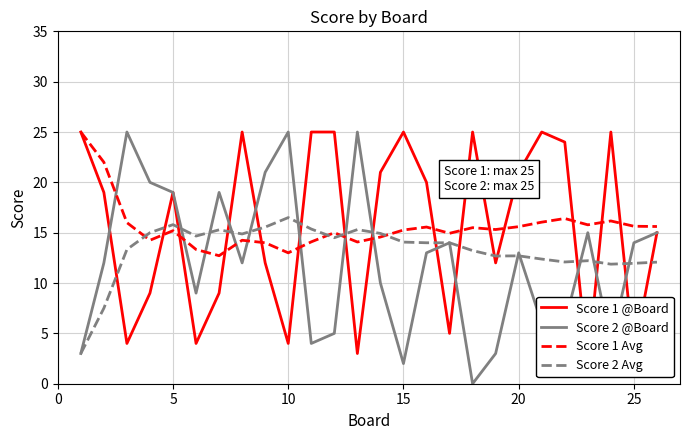

What is the lowest value of the Score 2 Avg series?

3.0